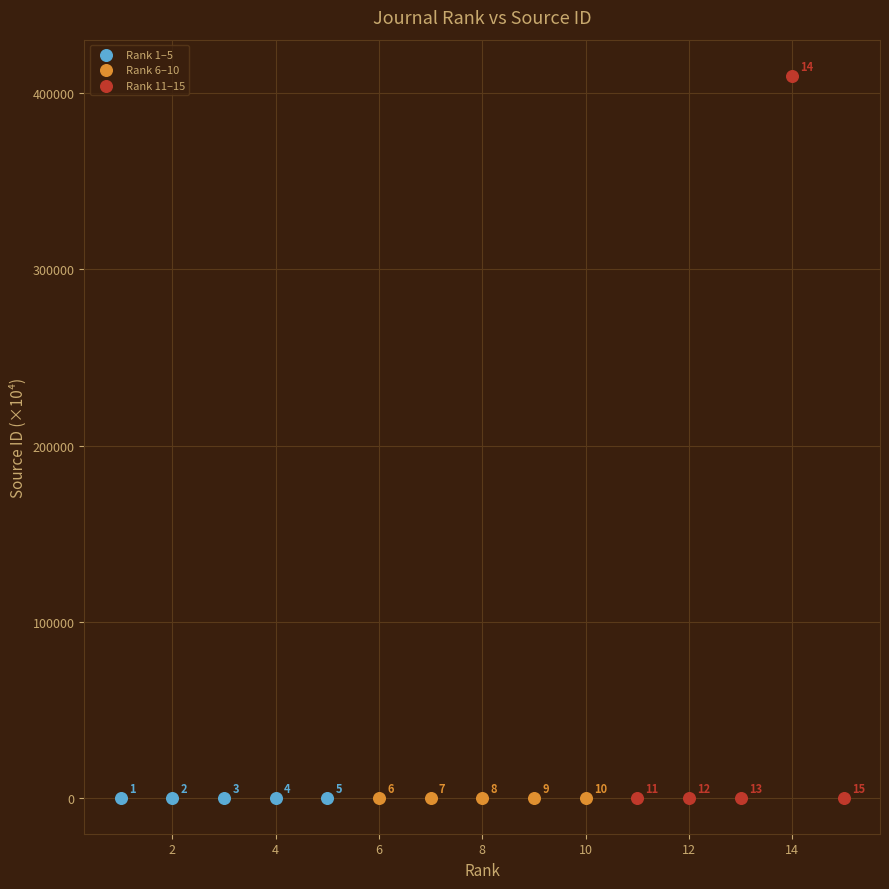

Which series reaches the maximum Y coordinate?

Rank 11–15